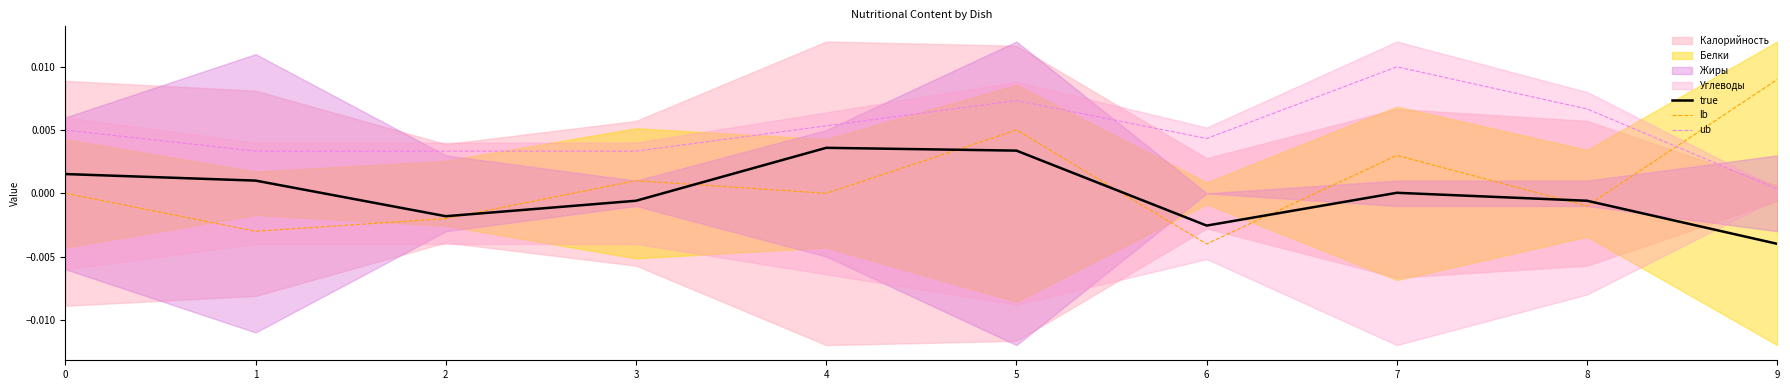

Is it true that lb equals 0.0 at 4?

True